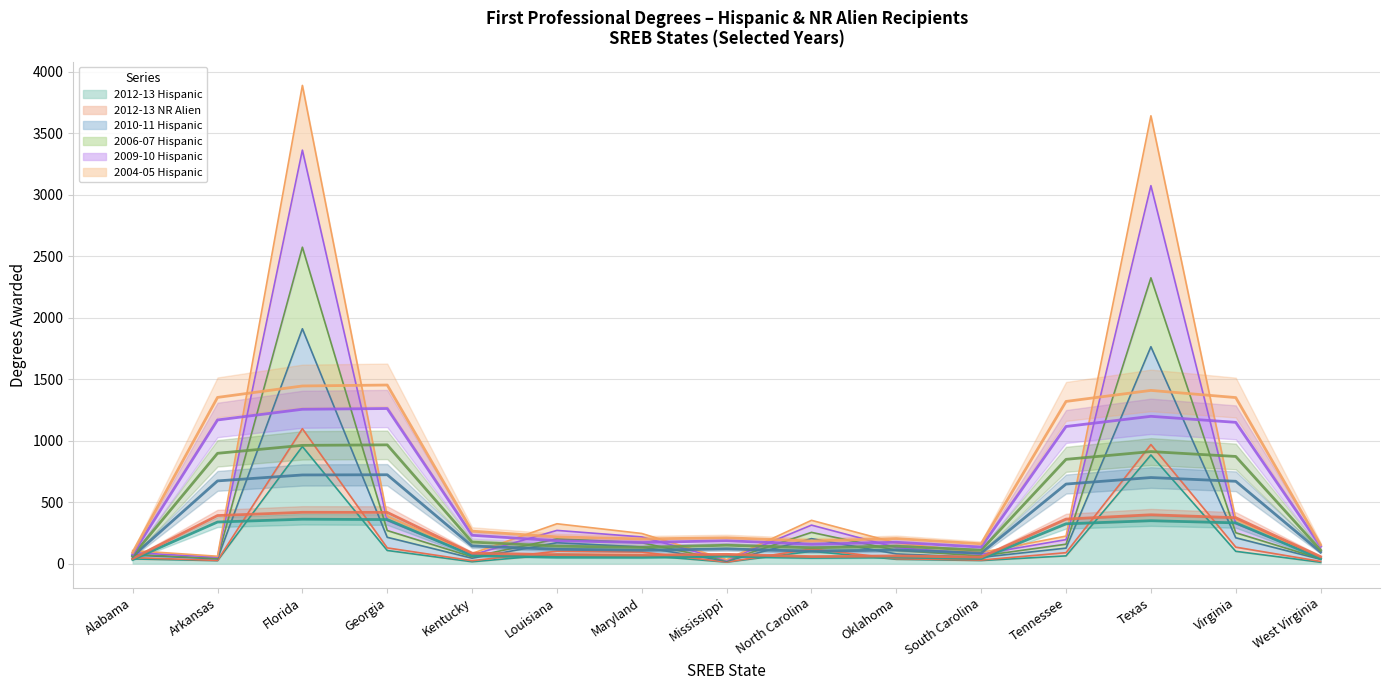

The 2012-13 Hispanic series shows 107 at Georgia. True or false?

True